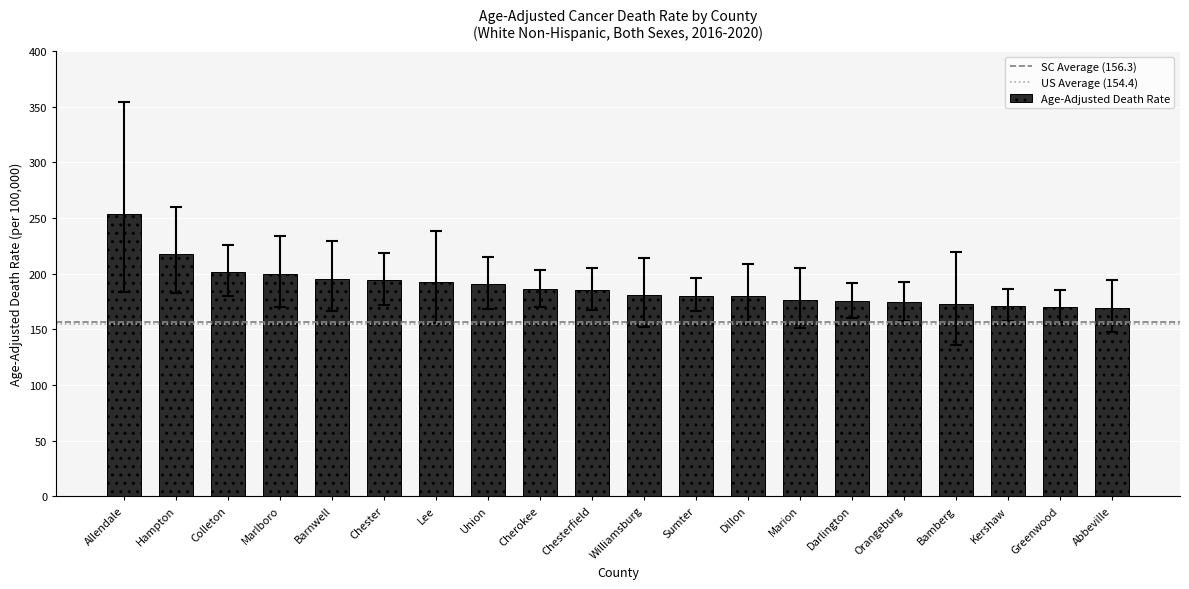

Is it true that the value at Sumter is 180.3?

True